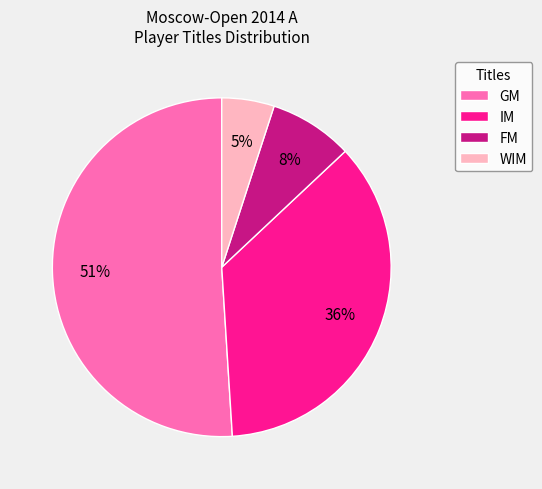

Rank the categories by value from lowest to highest.

WIM, FM, IM, GM